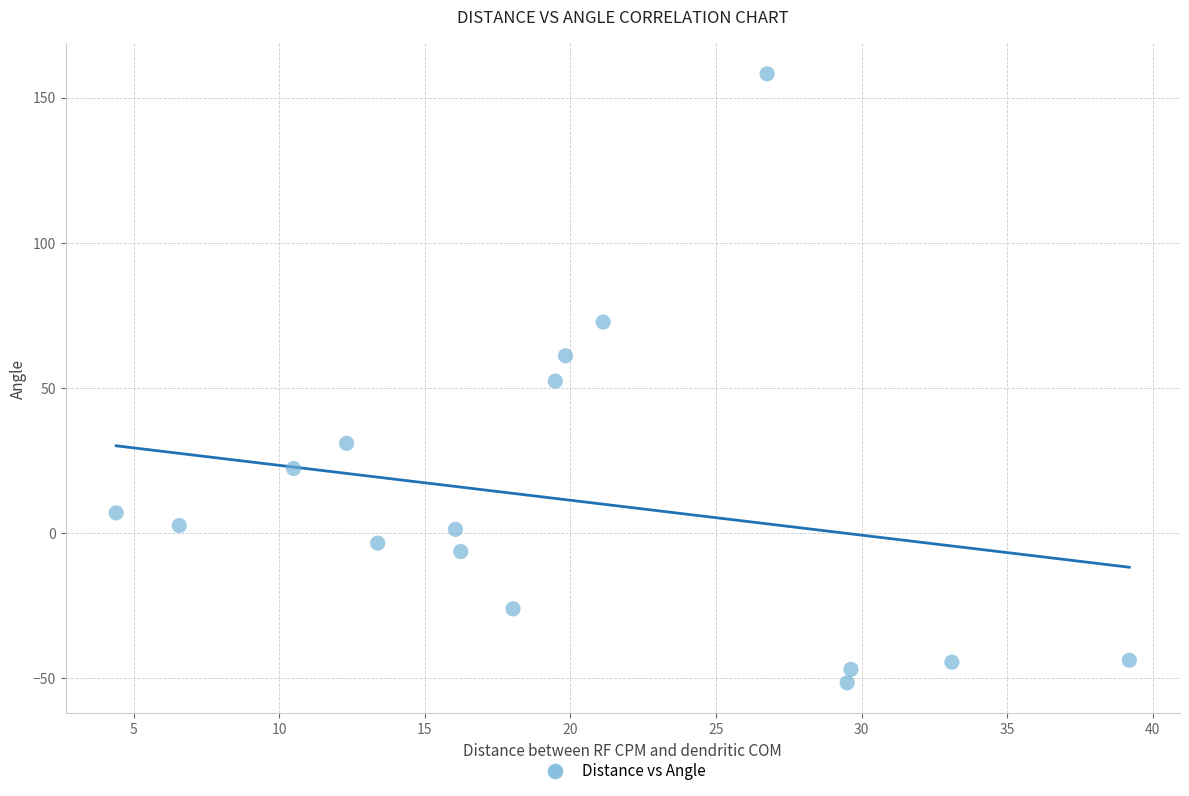

What is the range of Y values (max minus min)?

209.7